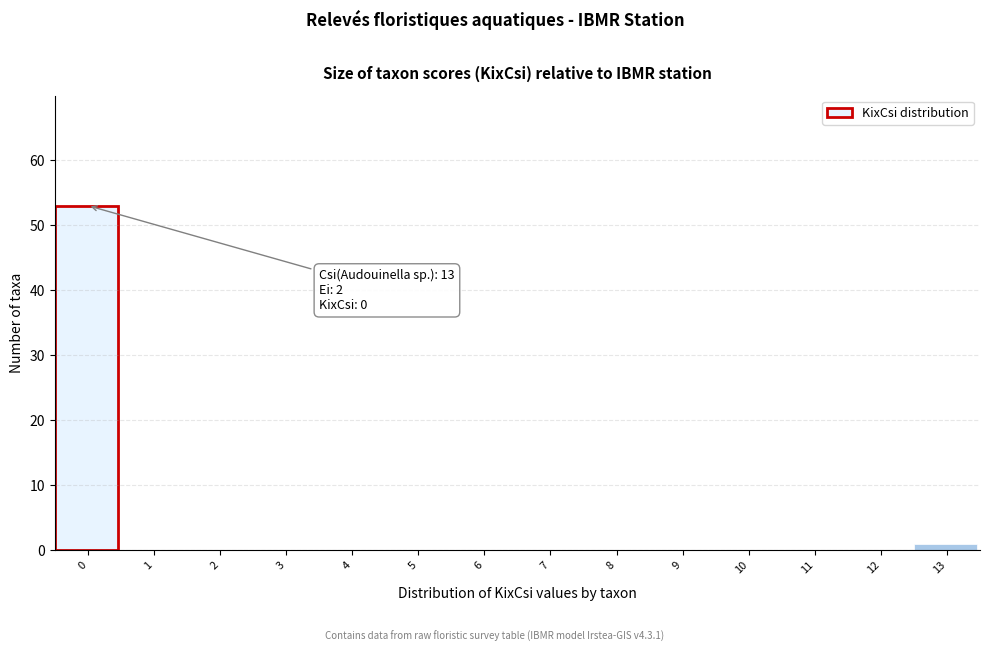

The value at 3 is 0. True or false?

True